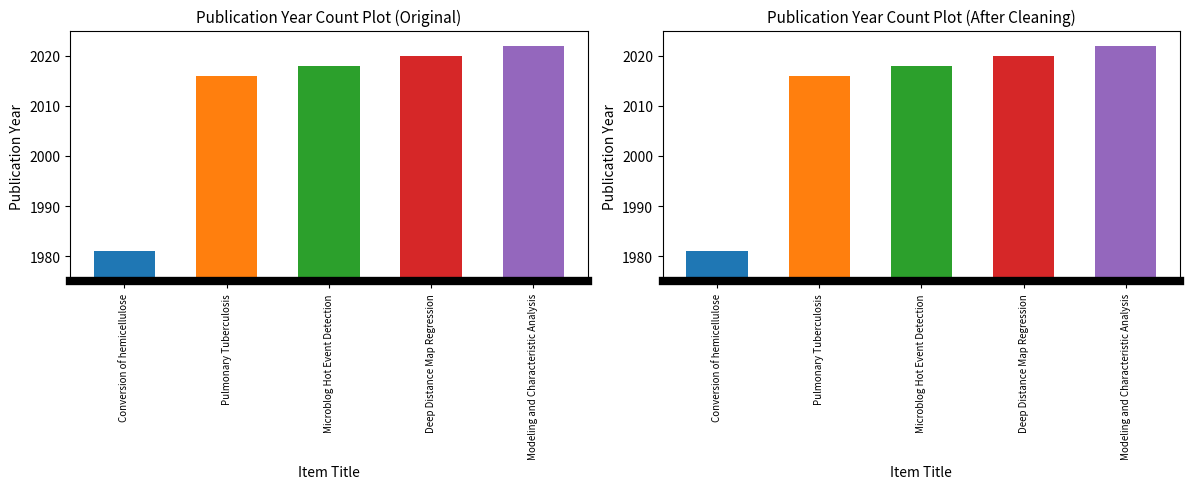

What is the label of the 3rd bar from the right?

Microblog Hot Event Detection